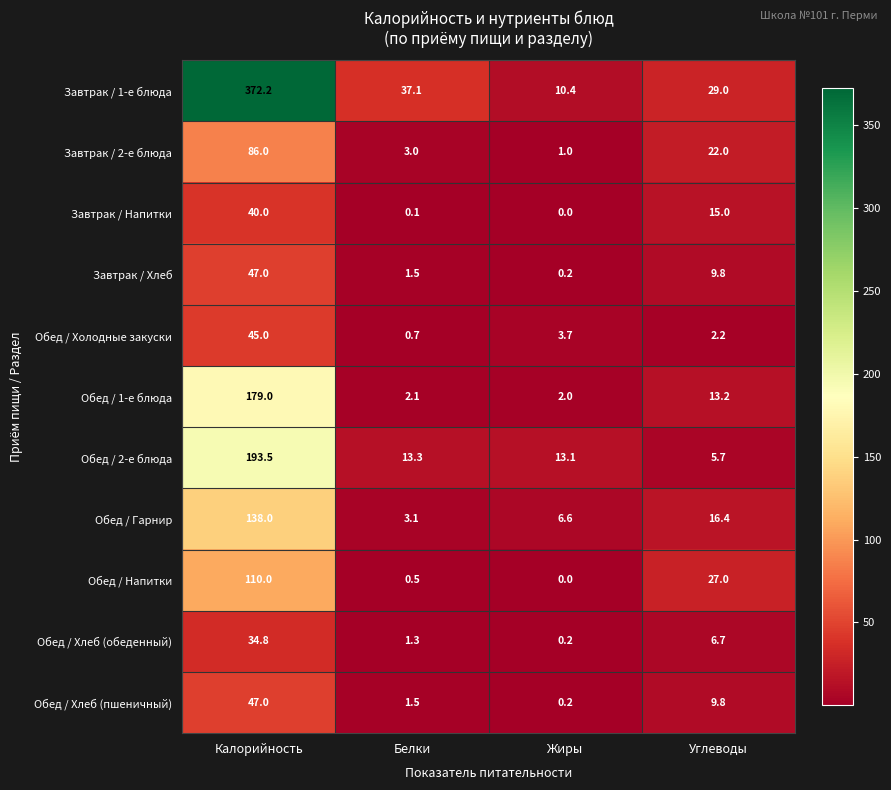

What is the difference between the Завтрак / 1-е блюда values at Жиры and Калорийность?

361.8